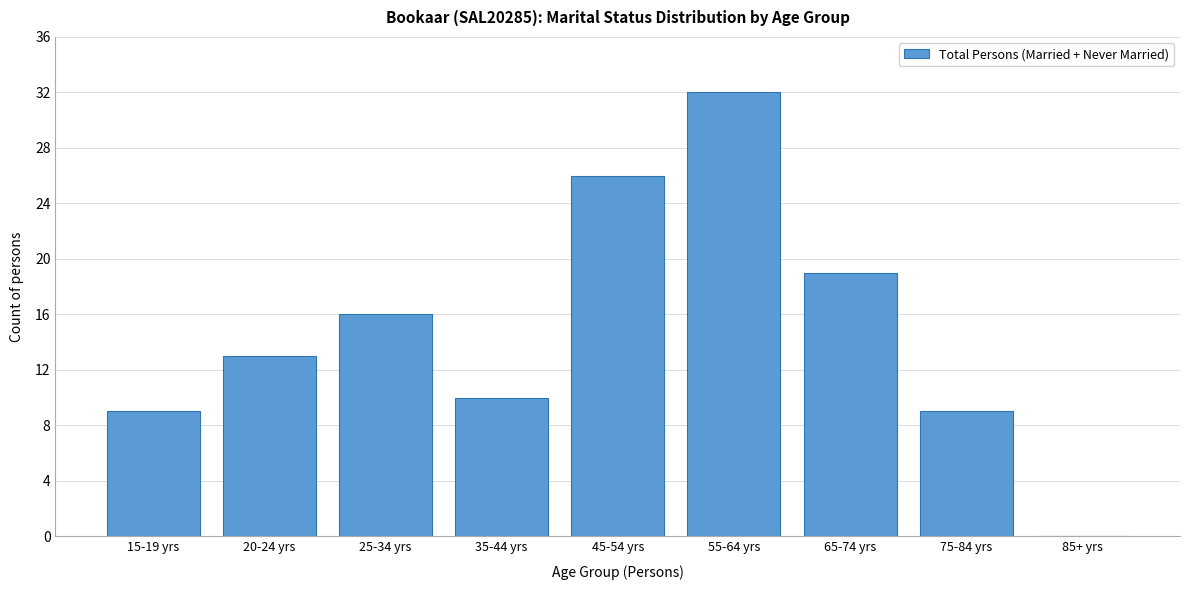

What is the sum of all values?

134